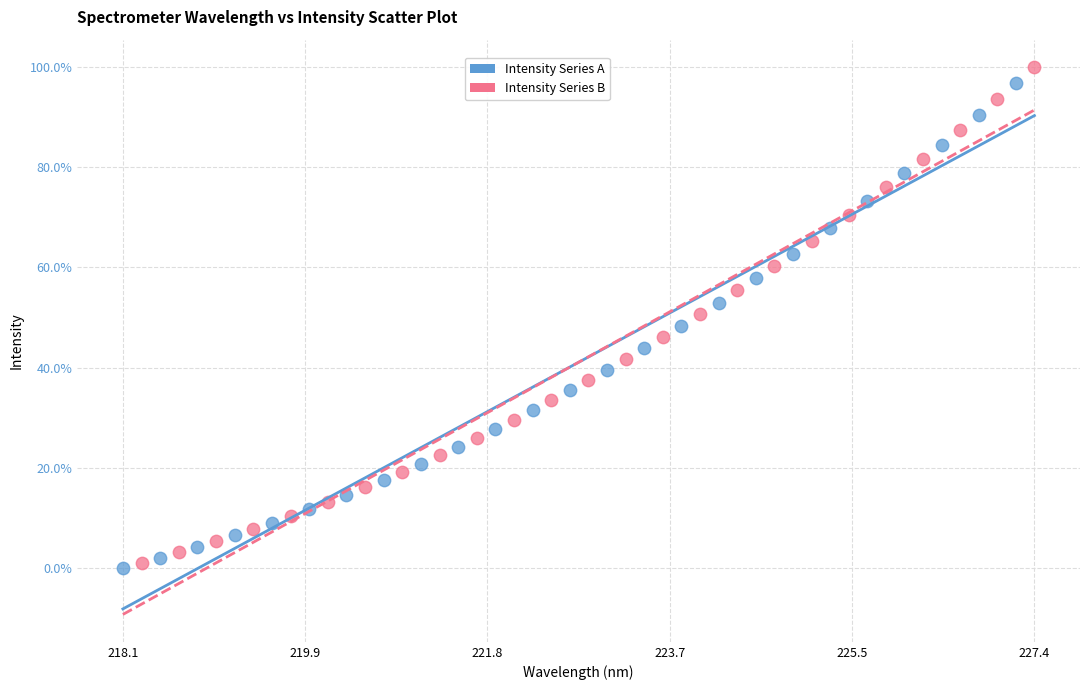

Which series has the widest spread of Y values?

Intensity Series B